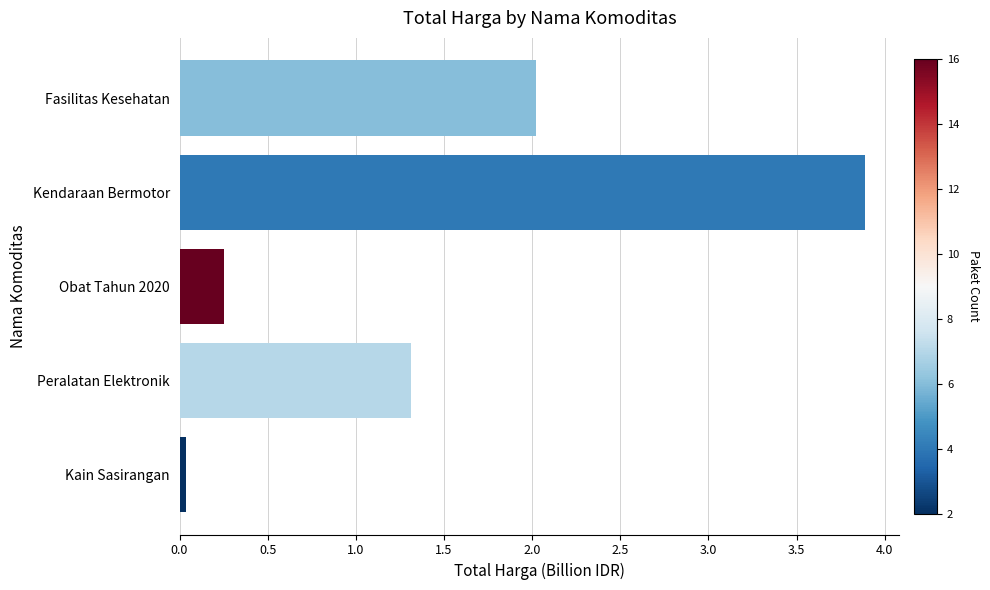

How many distinct data groups are displayed?

1